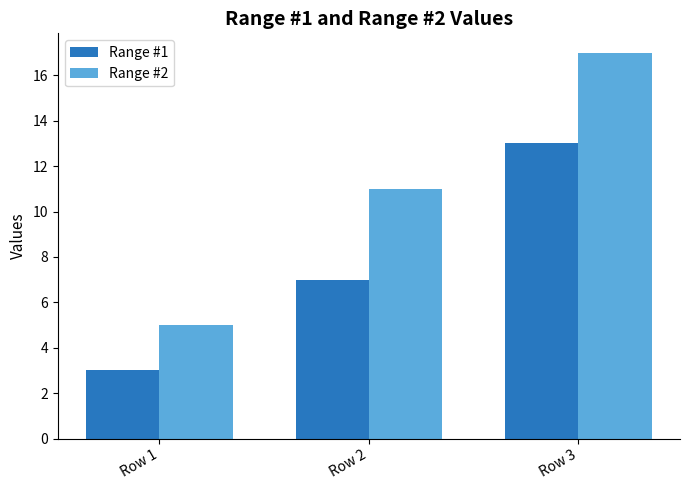

What value does the Range #1 series have at Row 2, to the nearest 10?

10